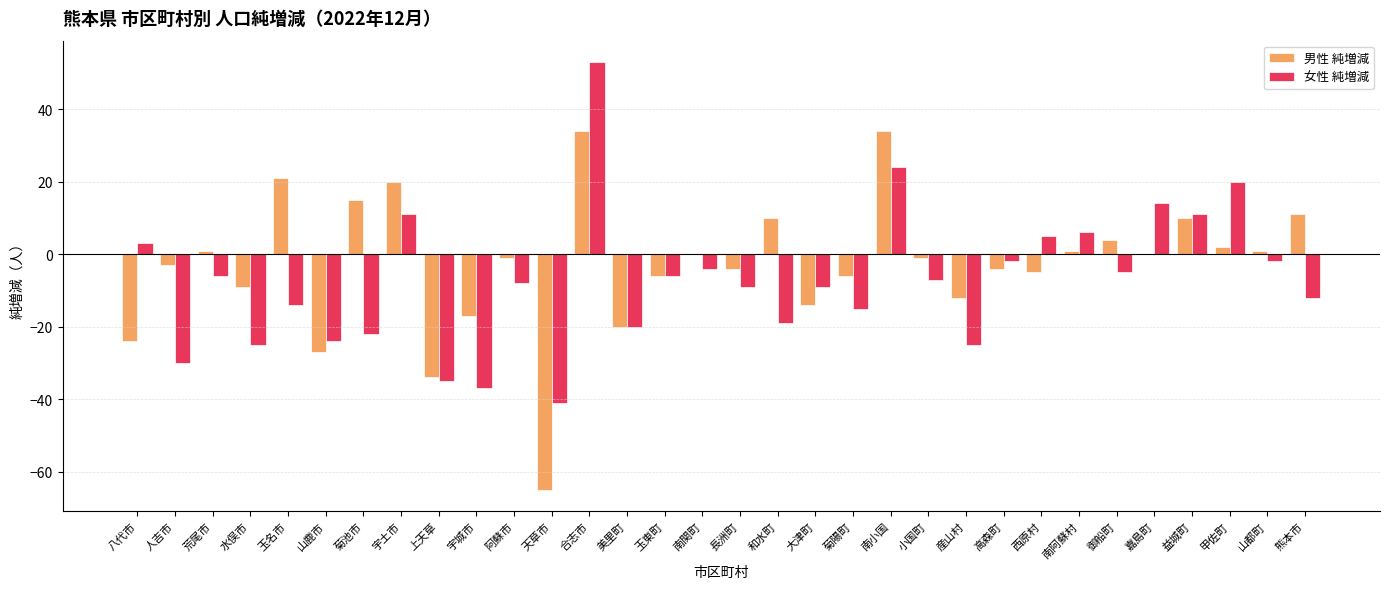

Between 阿蘇市 and 南阿蘇村, which series saw the biggest shift?

女性 純増減